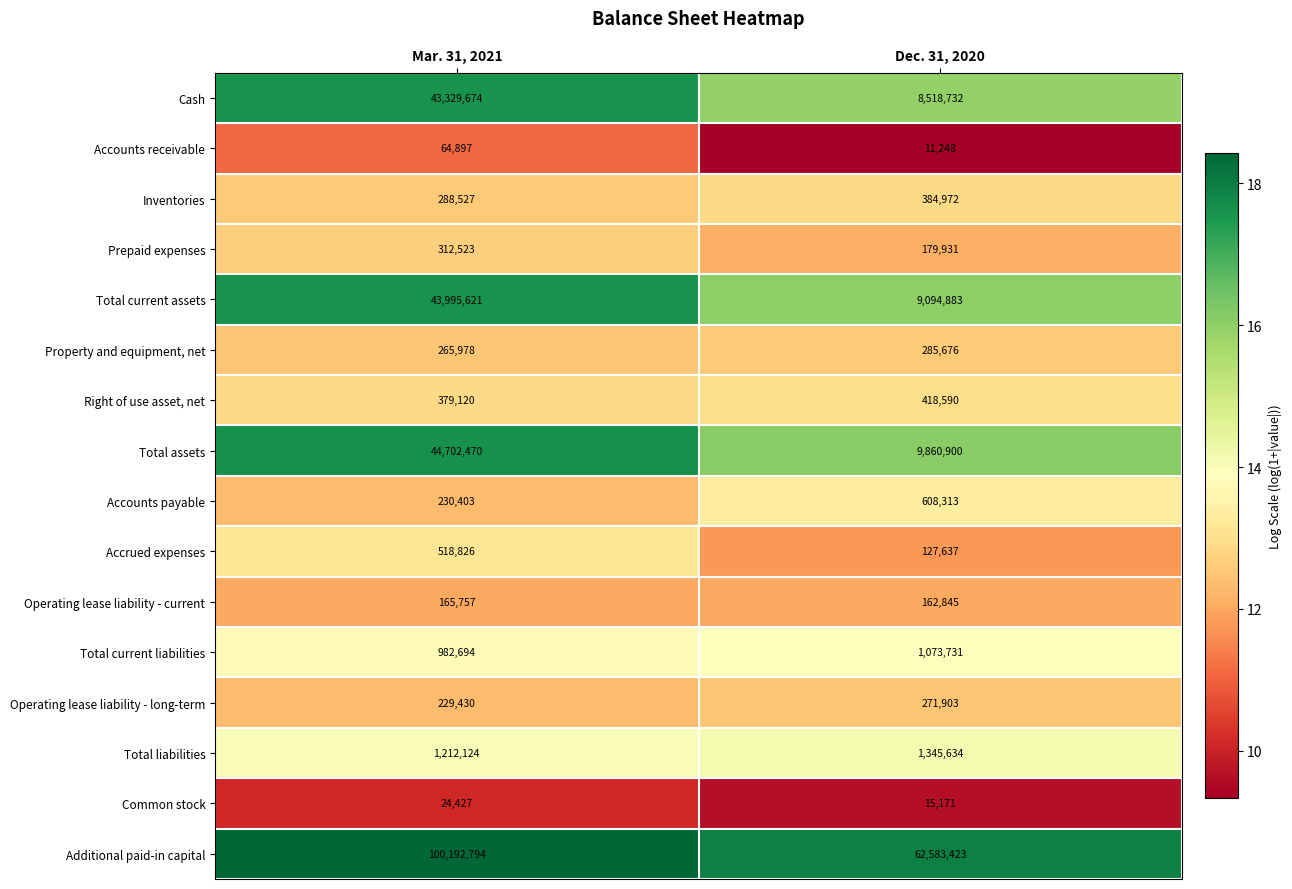

At which label is Operating lease liability - long-term closest to 250666?

Mar. 31, 2021